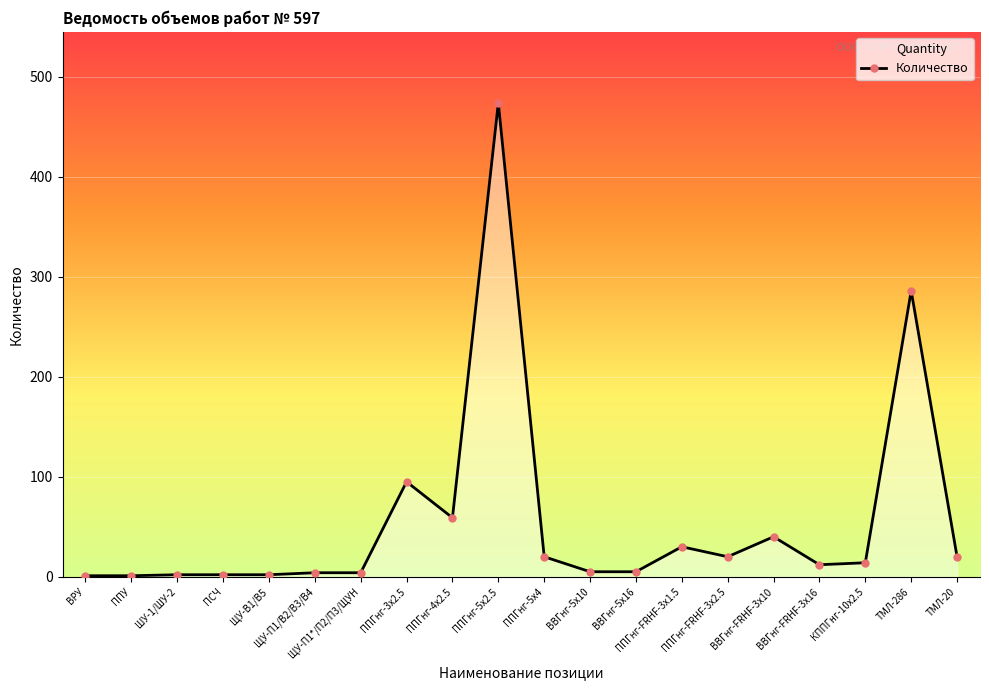

What is the label of the 4th point from the right?

ВВГнг-FRHF-3х16